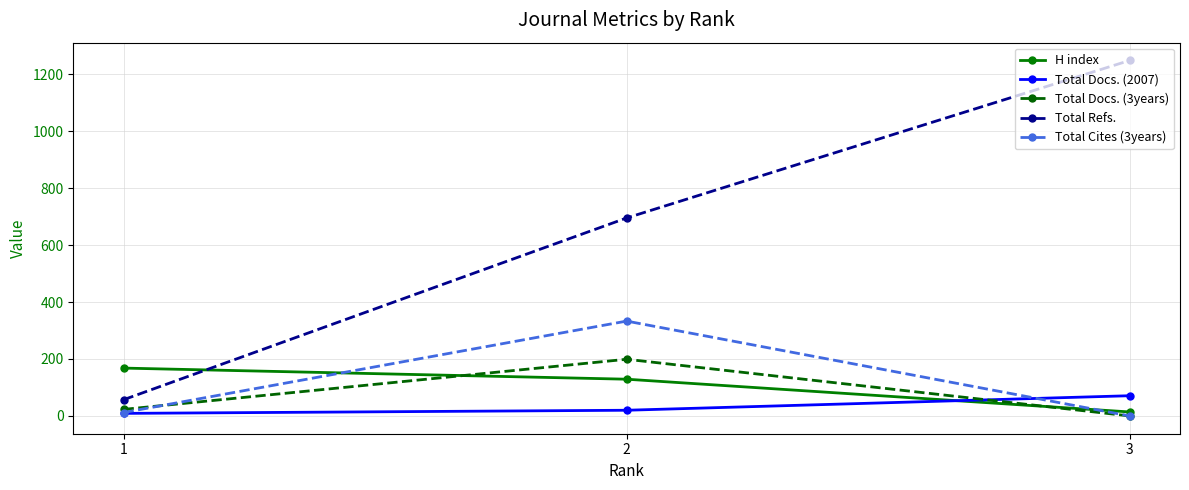

What is the lowest value of the H index series?

14